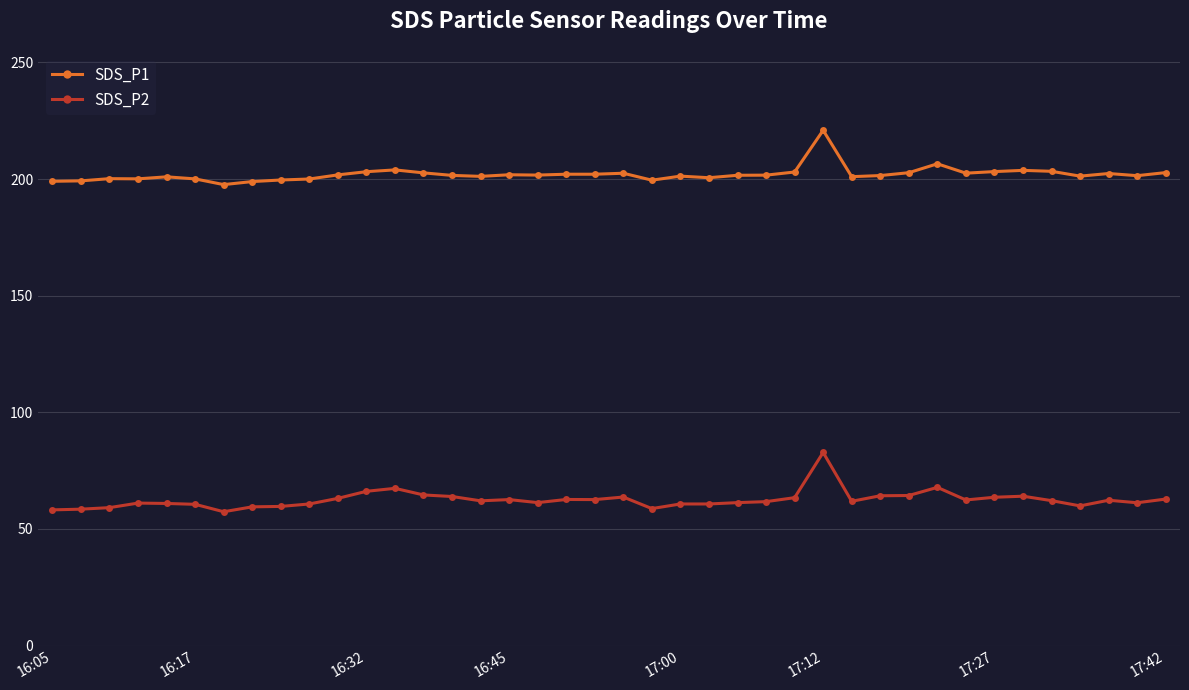

What is the value of the SDS_P1 point at the 36th from the left?

203.3